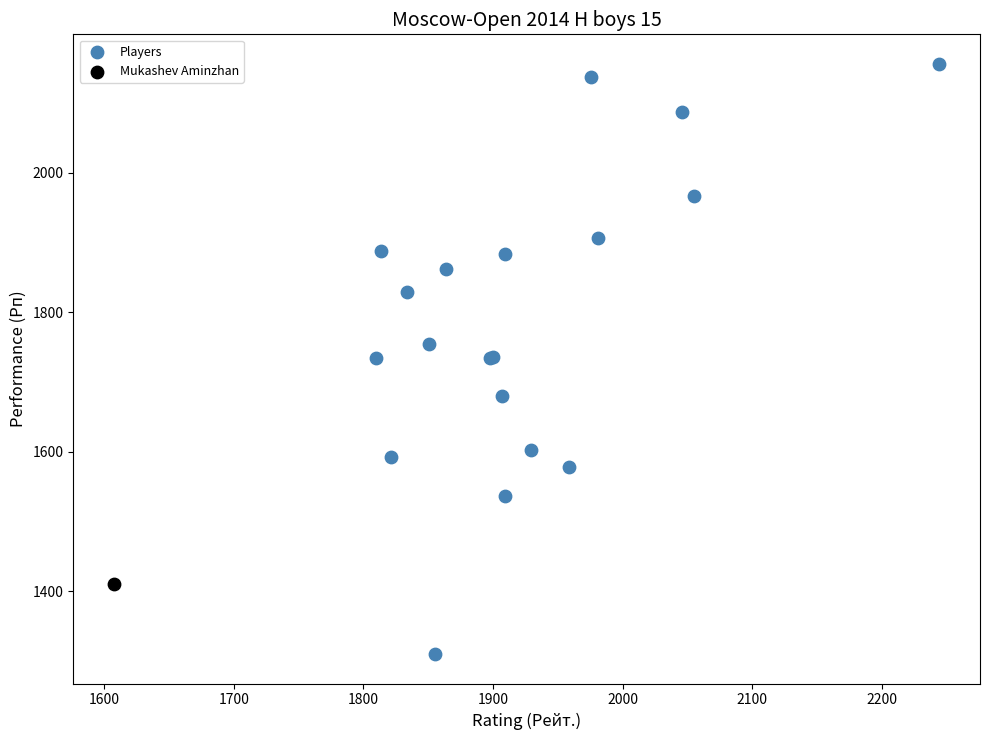

What are all the series names shown in the legend?

Players, Mukashev Aminzhan